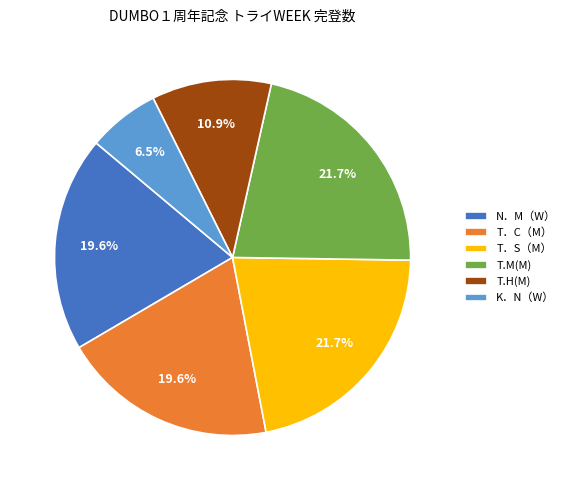

To the nearest percent, what percentage of the pie is N．M（W）?

20%